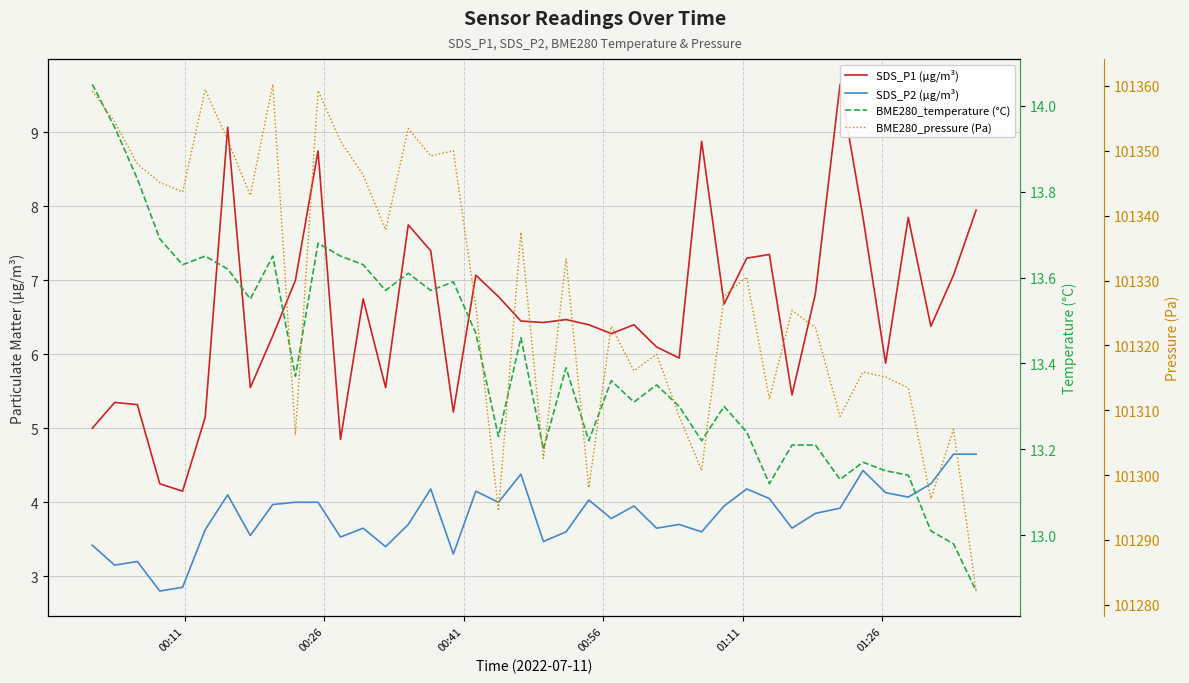

In SDS_P1 (µg/m³), how many points are higher than both neighbors (excluding endpoints)?

12